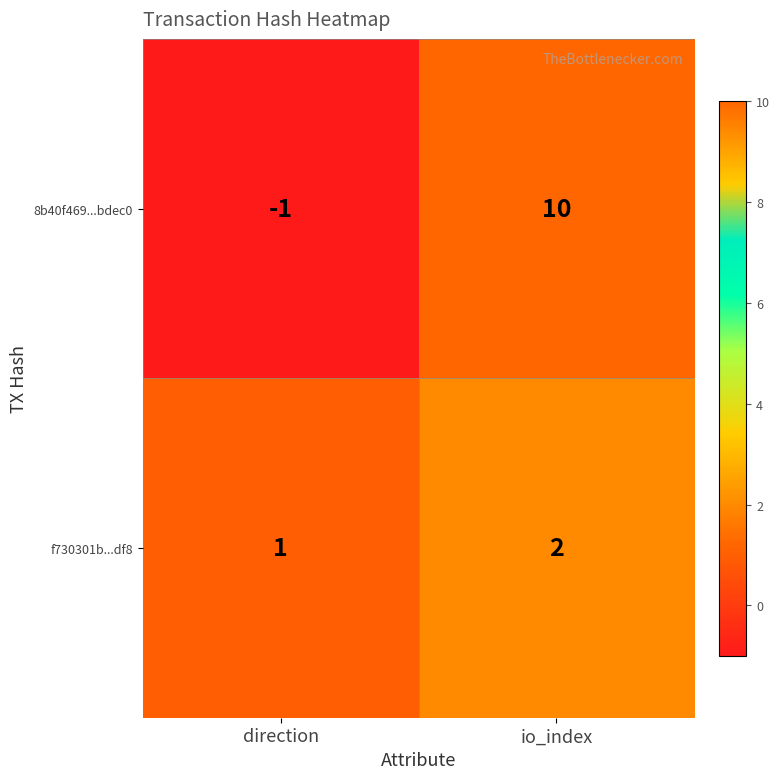

Reading left to right, what are all the values shown in this chart?

8b40f469...bdec0: -1	10
f730301b...df8: 1	2